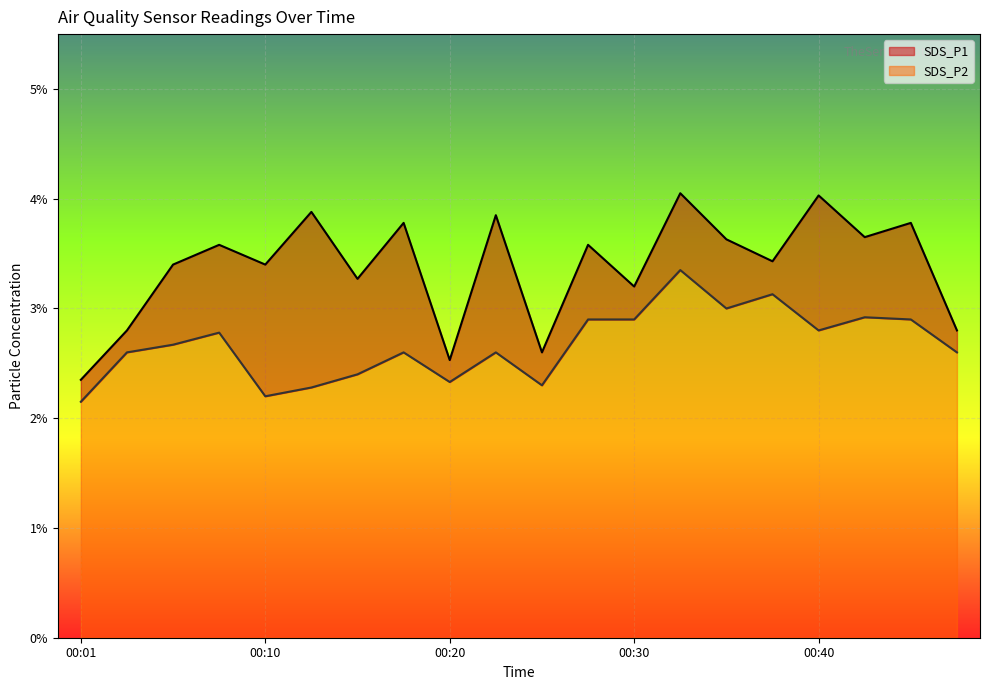

Reading left to right, transcribe all the data shown in this chart.

SDS_P1: 00:01=2.4	00:03=2.8	00:06=3.4	00:08=3.6	00:10=3.4	00:13=3.9	00:15=3.3	00:18=3.8	00:20=2.5	00:23=3.9	00:25=2.6	00:27=3.6	00:30=3.2	00:32=4.0	00:35=3.6	00:37=3.4	00:40=4.0	00:42=3.6	00:45=3.8	00:47=2.8
SDS_P2: 00:01=2.1	00:03=2.6	00:06=2.7	00:08=2.8	00:10=2.2	00:13=2.3	00:15=2.4	00:18=2.6	00:20=2.3	00:23=2.6	00:25=2.3	00:27=2.9	00:30=2.9	00:32=3.4	00:35=3.0	00:37=3.1	00:40=2.8	00:42=2.9	00:45=2.9	00:47=2.6